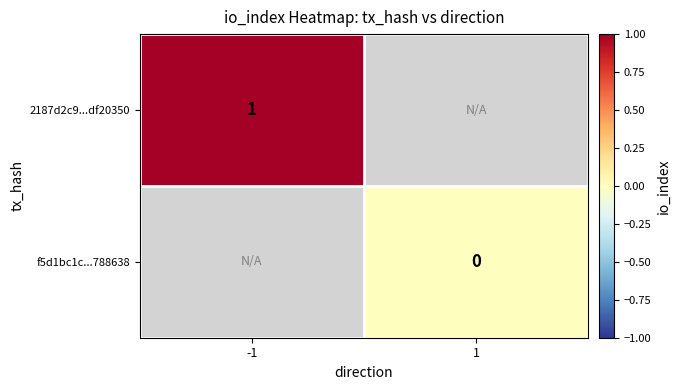

How many series are shown in this chart?

2